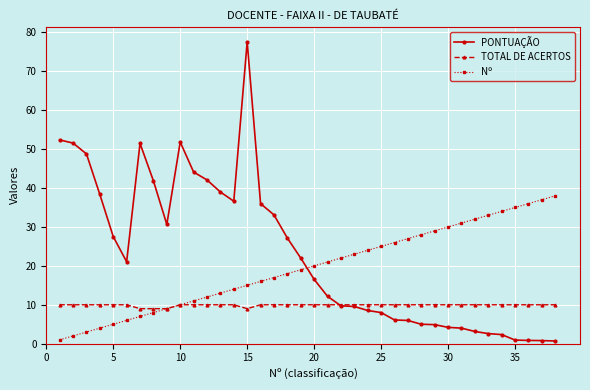

Which series ends up on top after the final intersection of PONTUAÇÃO and Nº?

Nº